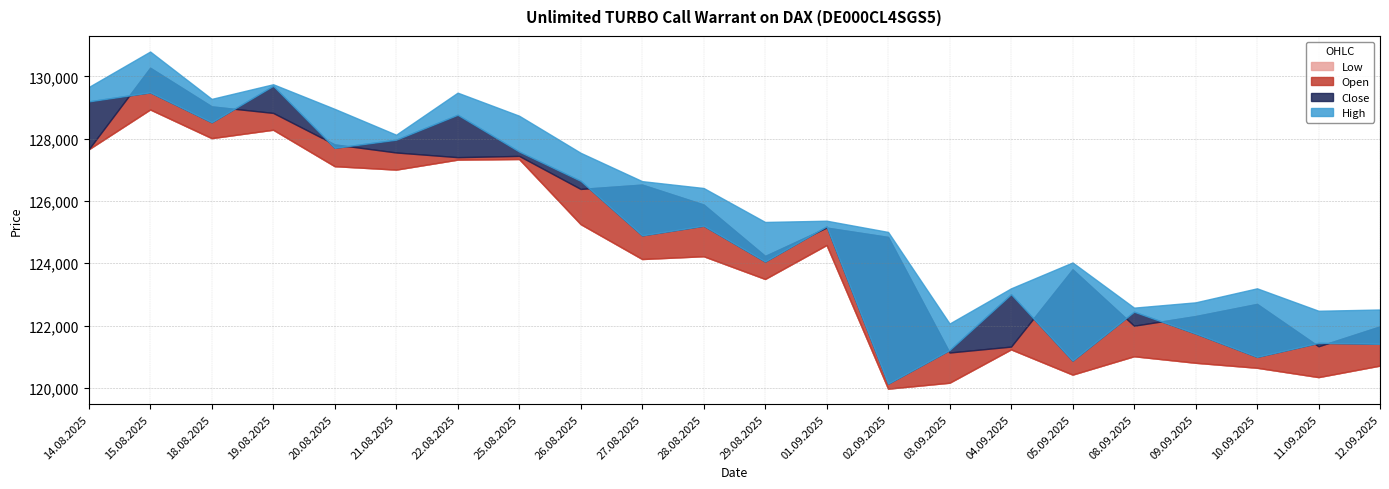

At how many categories does at least one series exceed 129049?

5